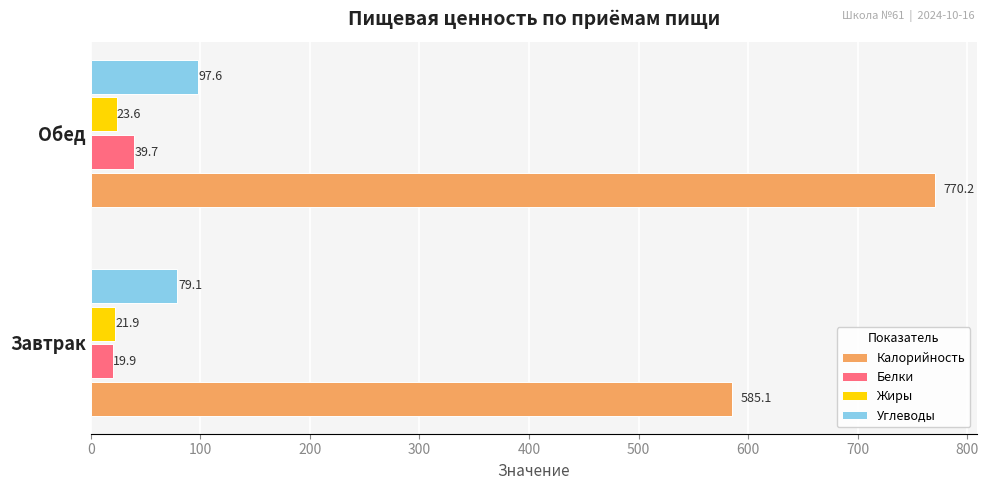

What is the highest value of the Белки series?

39.7